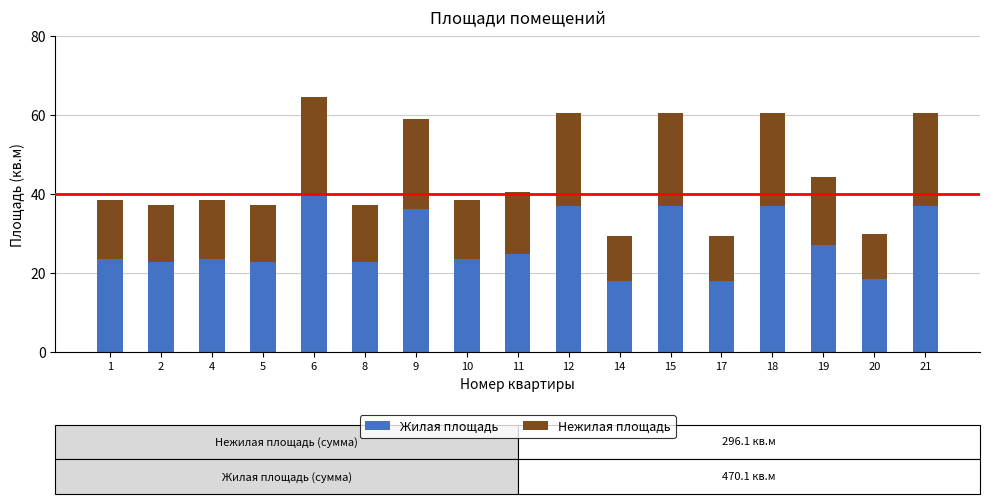

Are the bars grouped side by side (vs. stacked)?

No